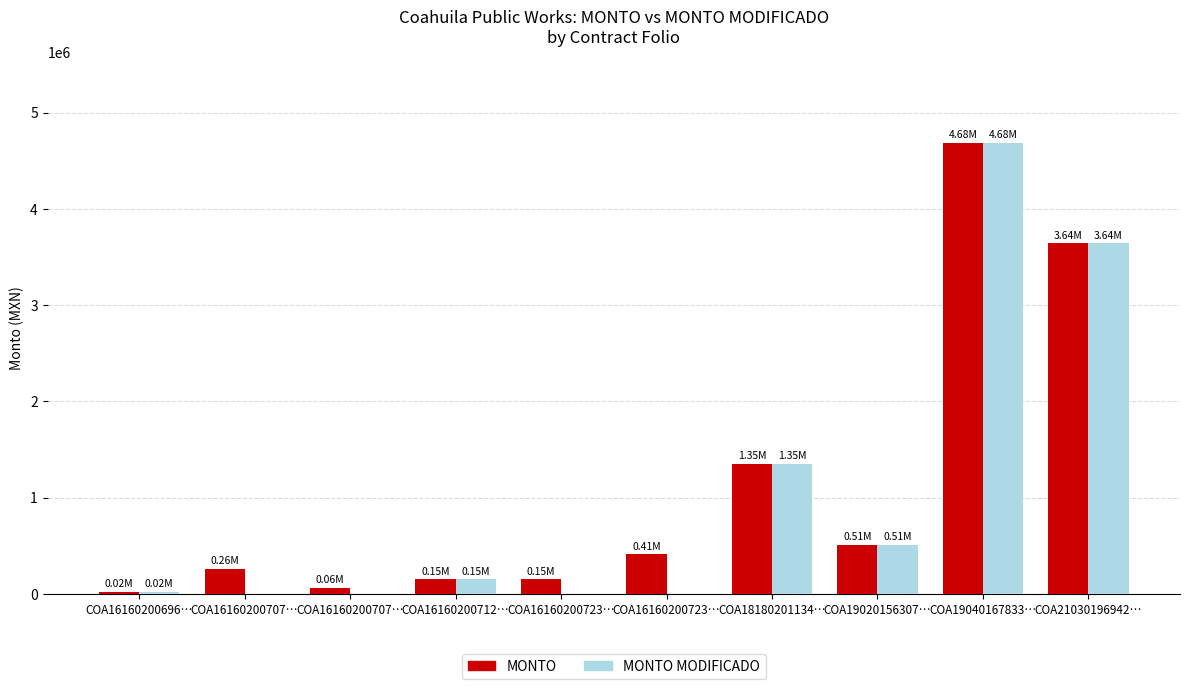

At how many categories does at least one series exceed 885503?

3